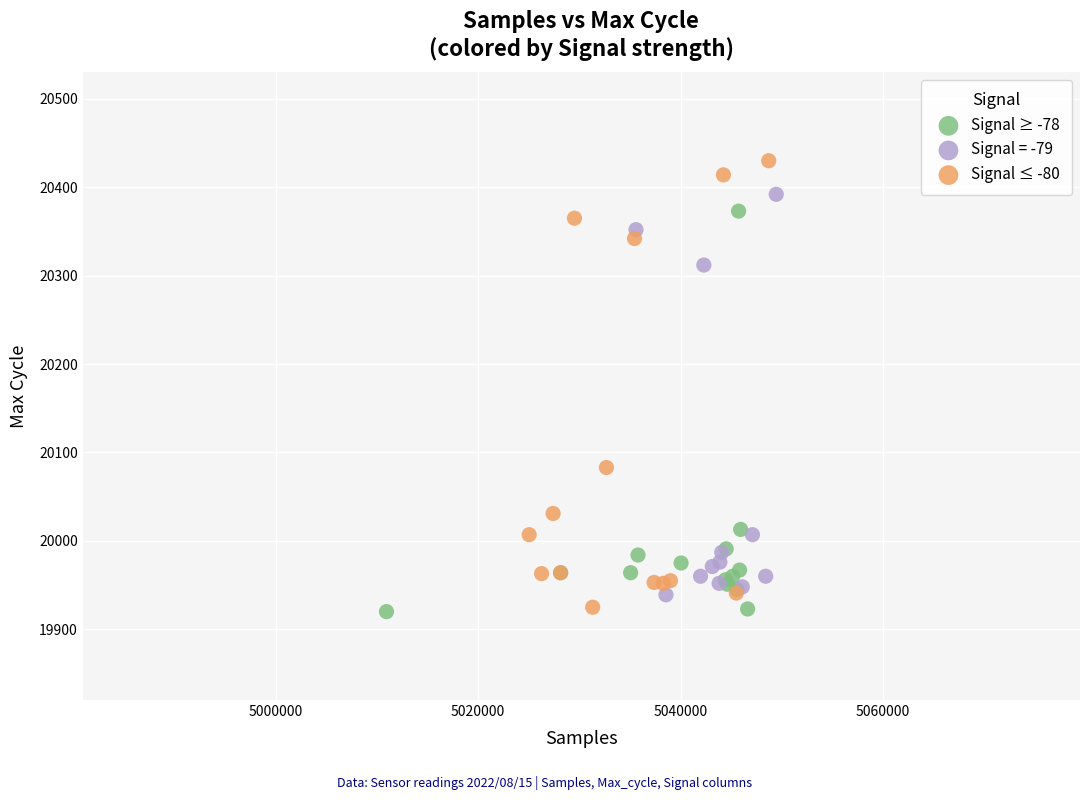

Which series contains the highest Y value?

Signal ≤ -80